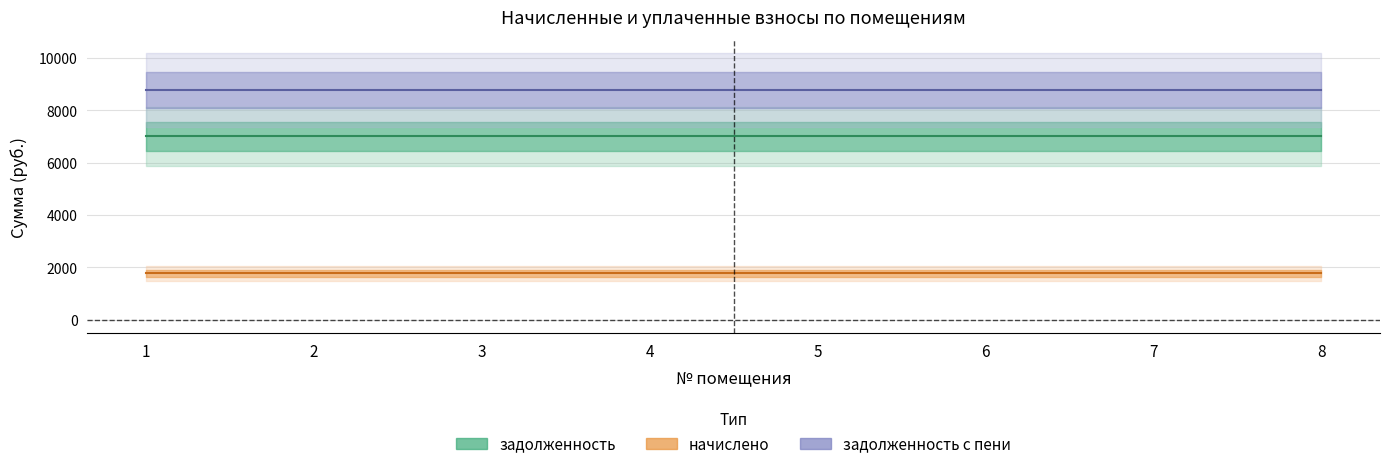

Read the задолженность value at 6.

7008.0